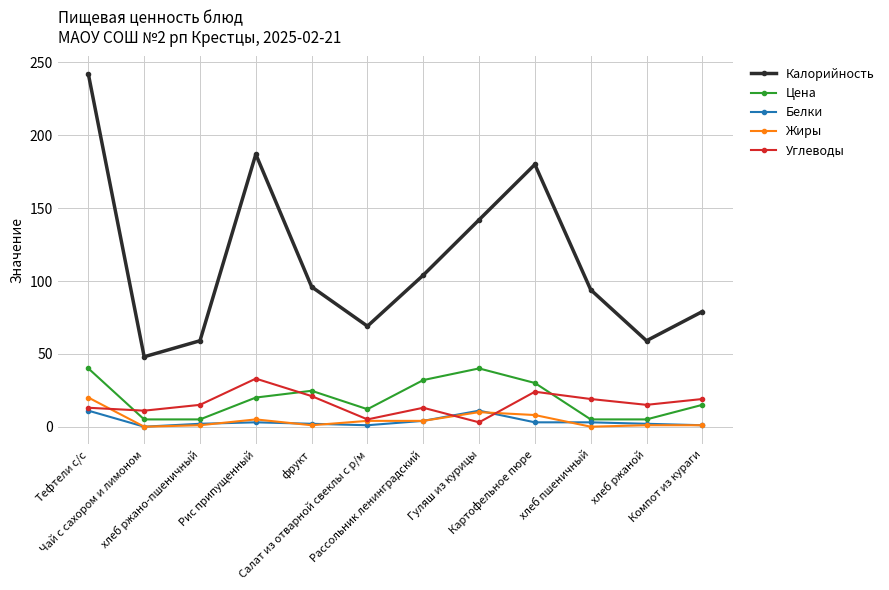

How many distinct data groups are displayed?

5